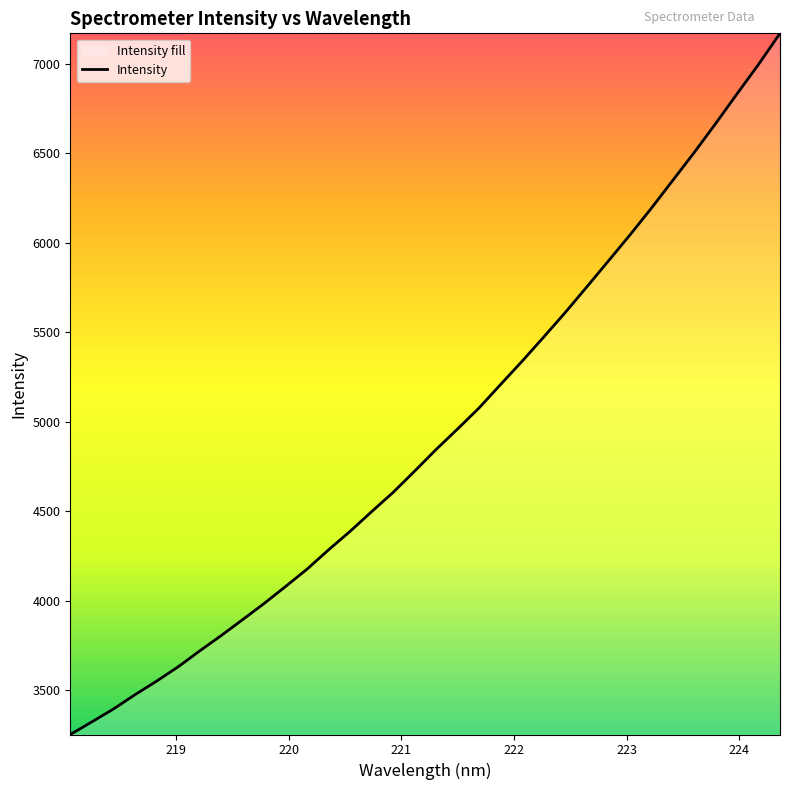

What is the minimum value shown in the chart?

3253.4